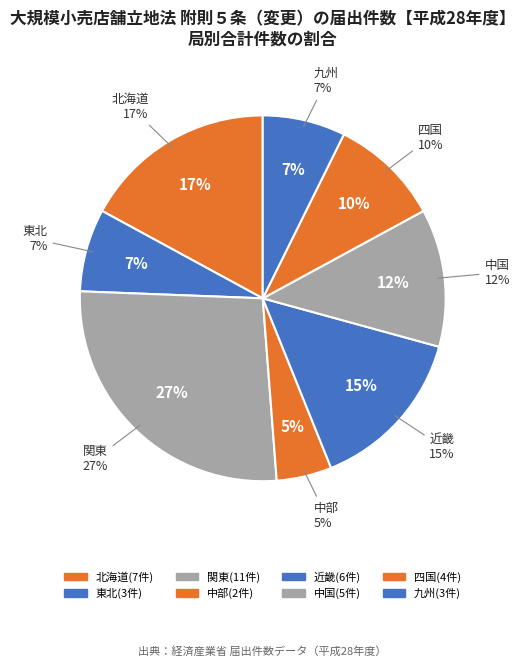

Which has a higher value, 関東 or 北海道?

関東